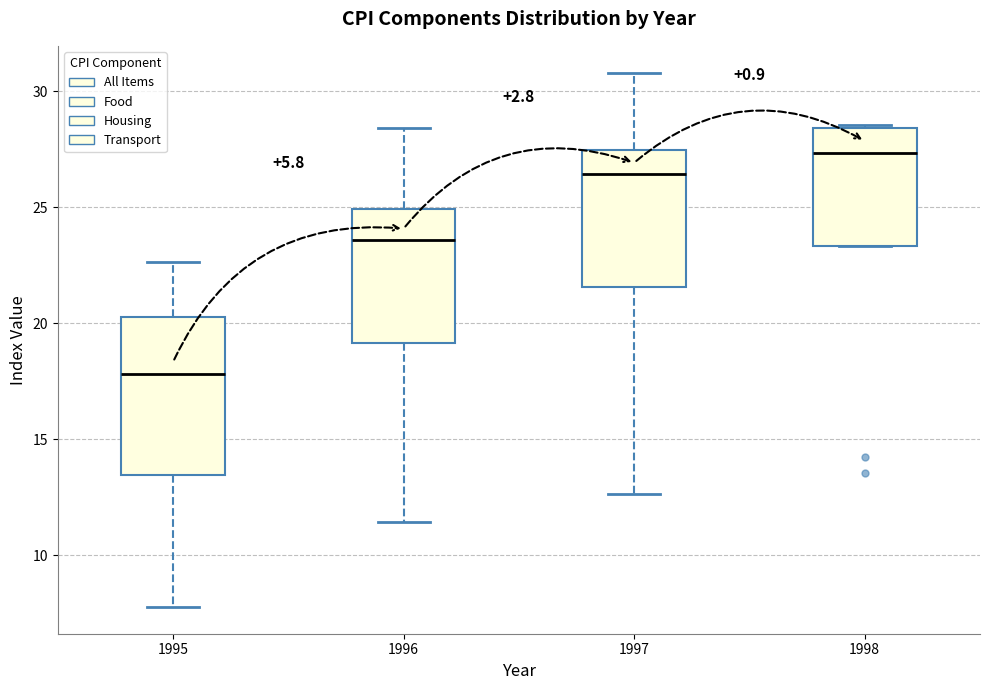

Where does the upper whisker of the box at x = 1995 end on the y-axis? The values are not printed on the chart, so give them approximately, as read against the axis.

22.5